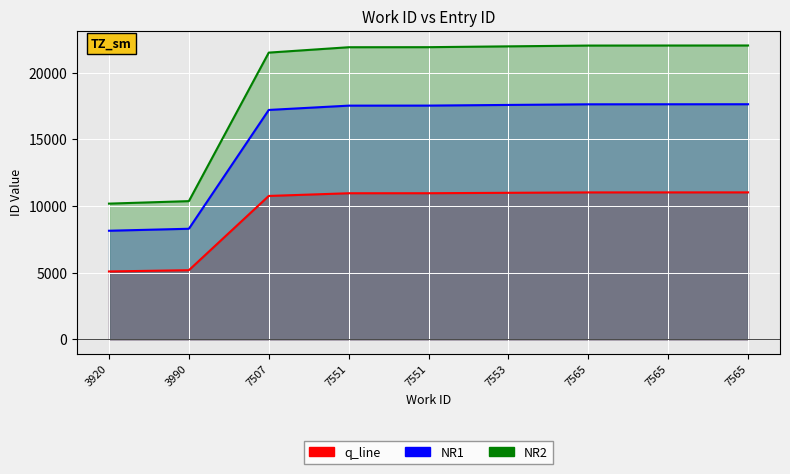

Read the value at 3990.

8288.8